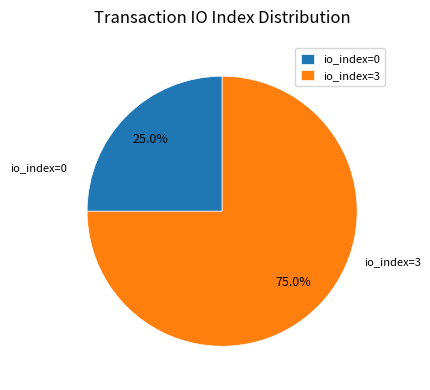

How many segments does this pie chart have?

2